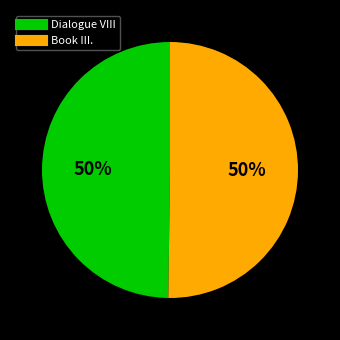

To the nearest percent, what portion does Dialogue VIII represent?

50%